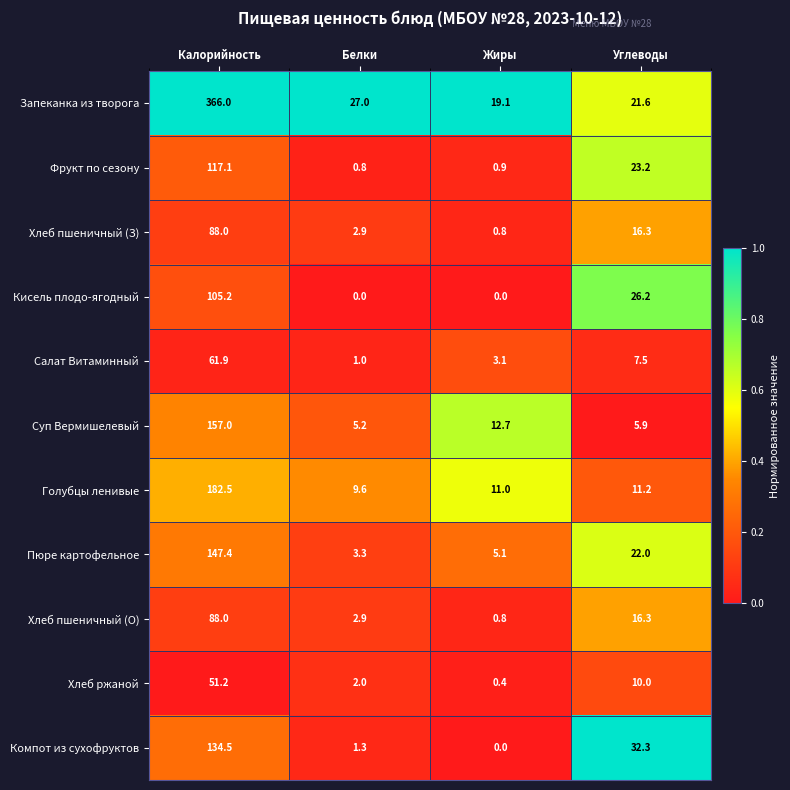

Rank the categories by Пюре картофельное value from lowest to highest.

Белки, Жиры, Углеводы, Калорийность